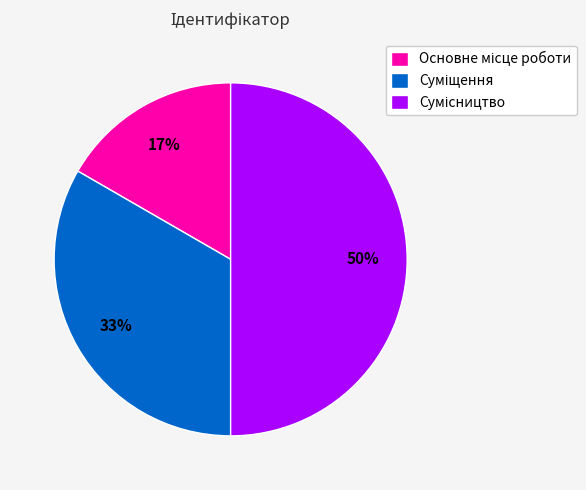

To the nearest percent, what is the average slice percentage?

33%